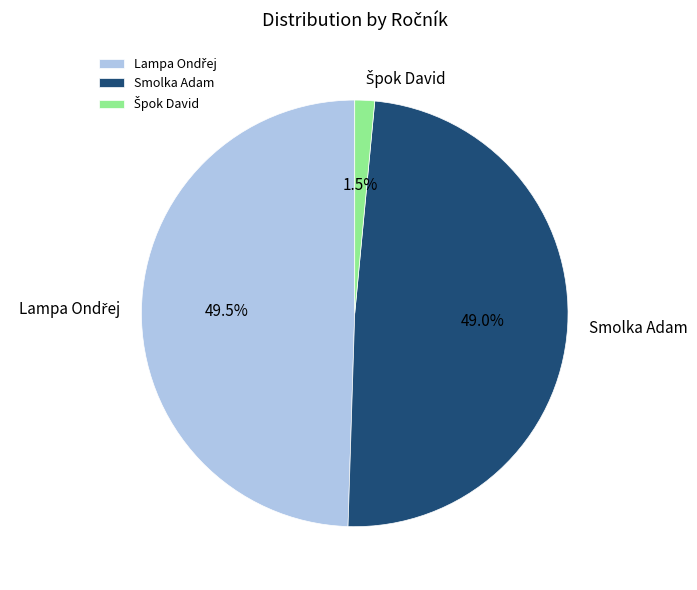

Is Smolka Adam the majority of the pie?

No